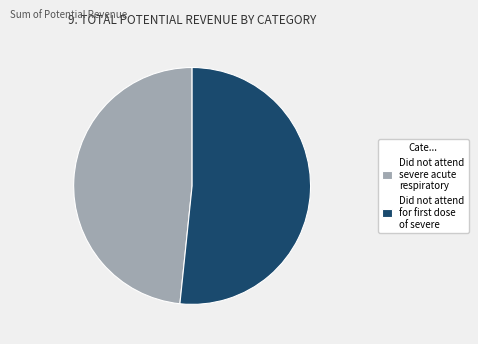

What is the largest slice in the pie chart?

Did not attend for first dose of severe